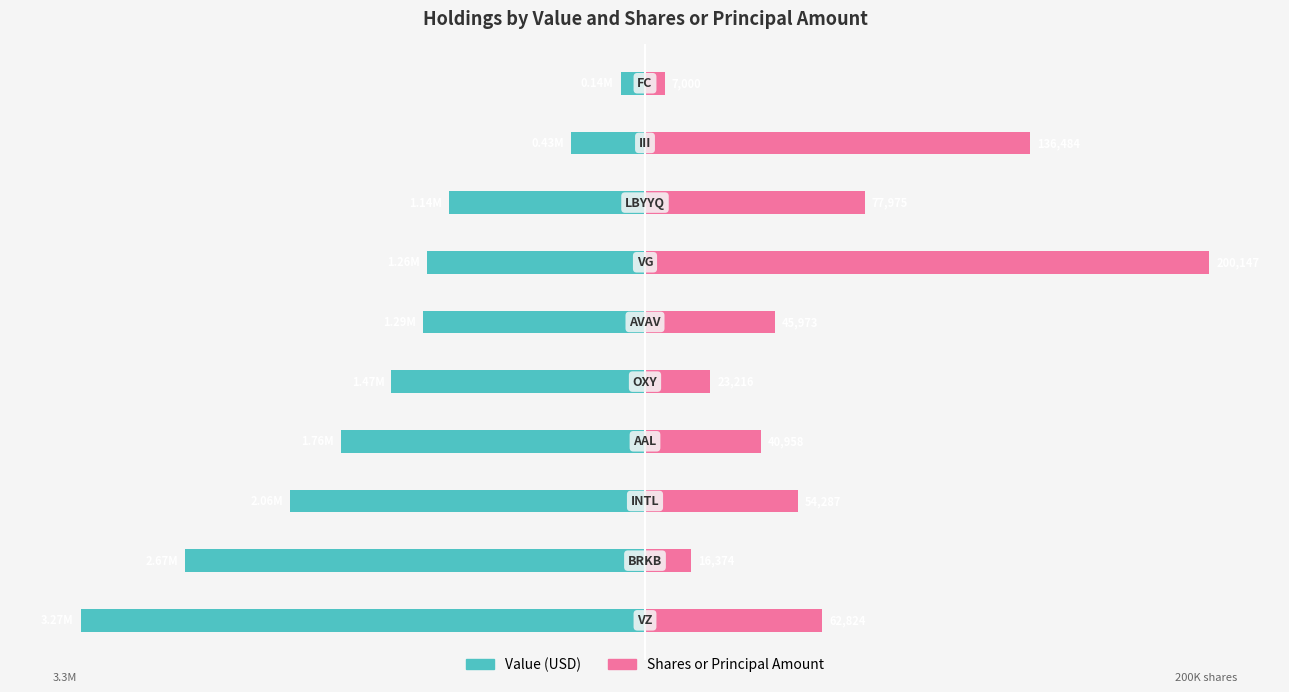

Reading left to right, extract all data points from this chart.

Value: 0=-40.0	1=-32.6	2=-25.2	3=-21.5	4=-18.0	5=-15.7	6=-15.5	7=-13.9	8=-5.3	9=-1.7
Shares or principal amount: 0=12.6	1=3.3	2=10.8	3=8.2	4=4.6	5=9.2	6=40.0	7=15.6	8=27.3	9=1.4